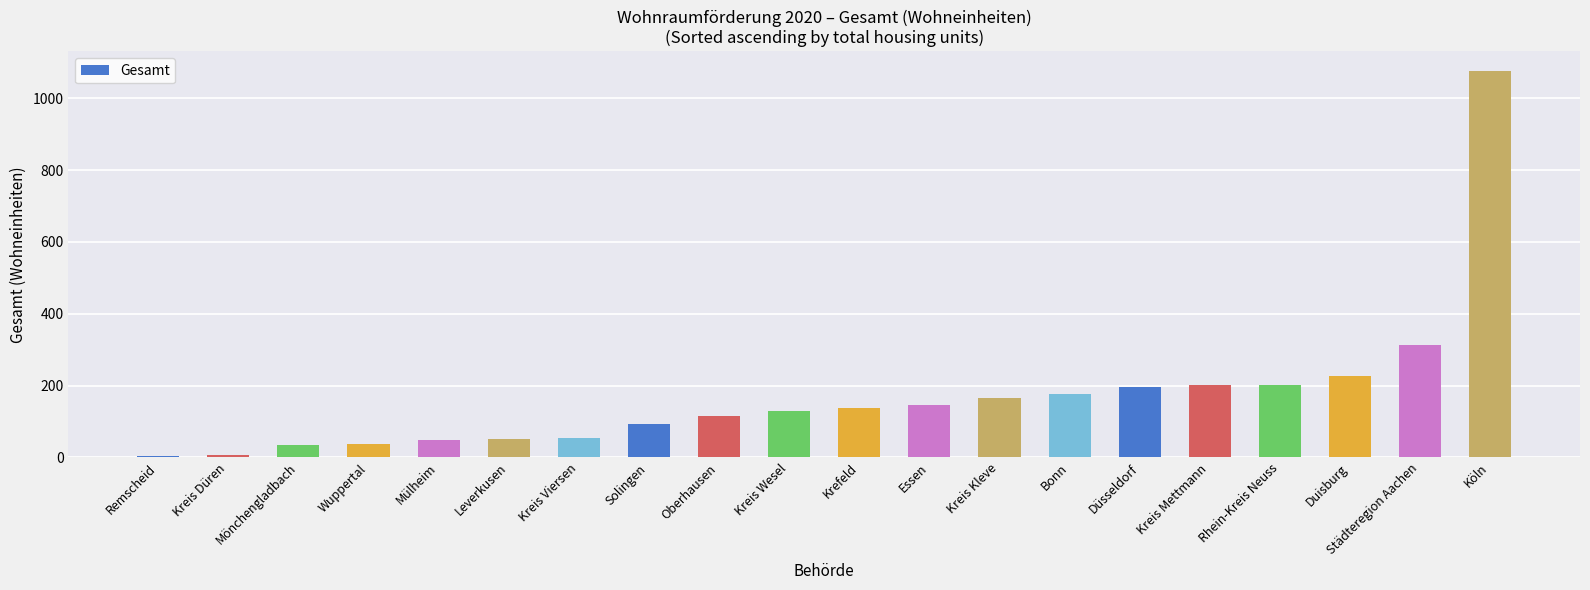

Which label corresponds to the largest value in the chart?

Köln